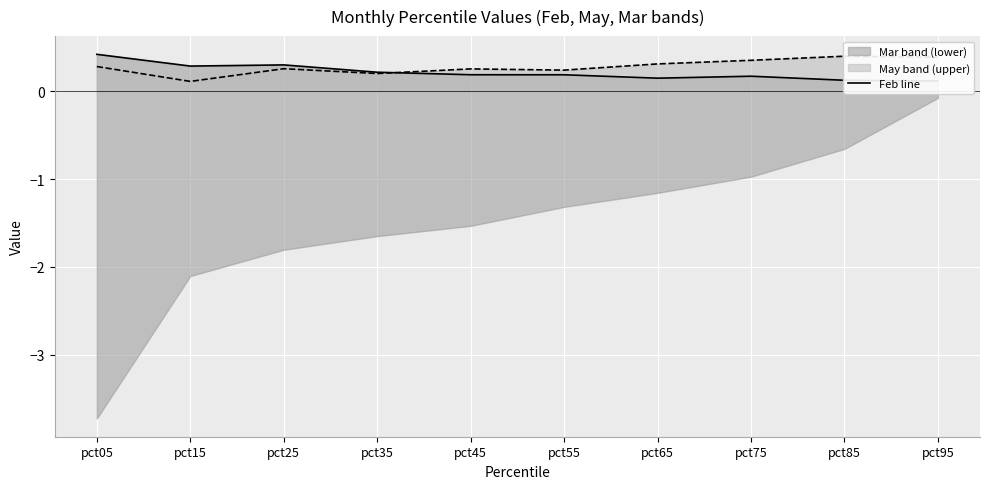

What is the change in value from pct35 to pct65?

-0.1